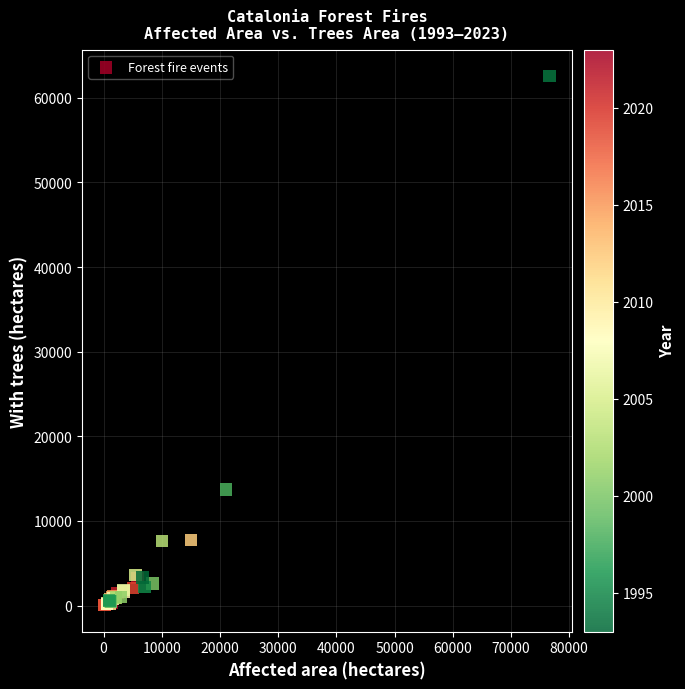

What Y value in the scatter plot is closest to 31307?

13714